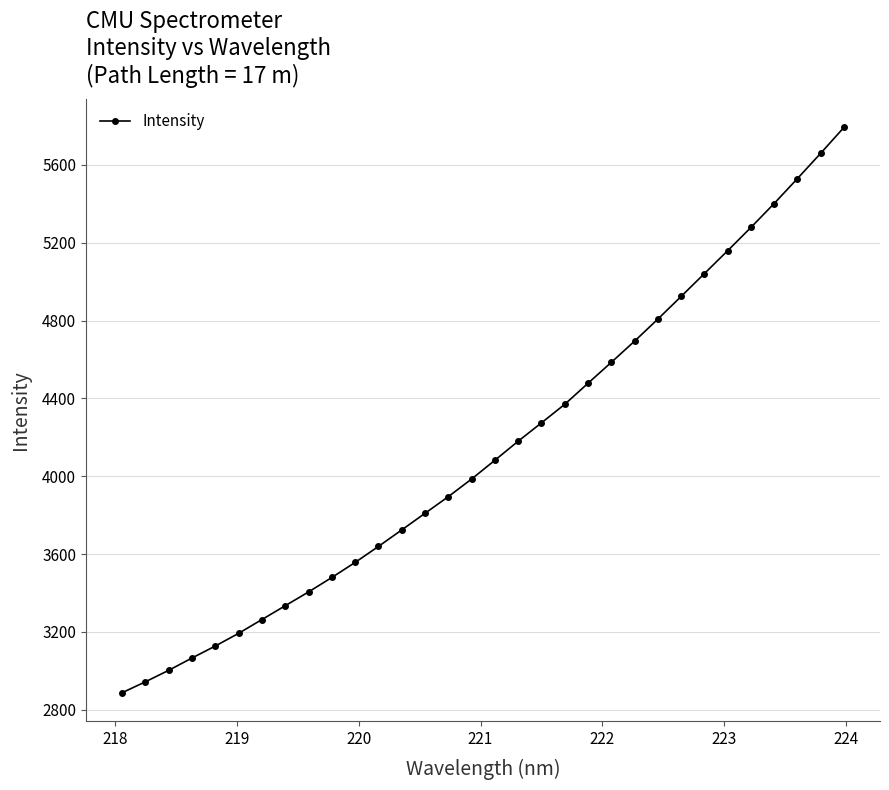

Reading right to left, transcribe all the data shown in this chart.

5792.8	5659.9	5529.9	5401.9	5278.7	5159.1	5041.5	4924.1	4807.6	4694.4	4585.5	4478.1	4369.8	4274.6	4180.3	4082.4	3986.0	3895.3	3809.8	3724.3	3639.5	3557.4	3480.0	3405.7	3334.8	3263.9	3193.0	3127.8	3066.2	3003.0	2943.9	2887.7